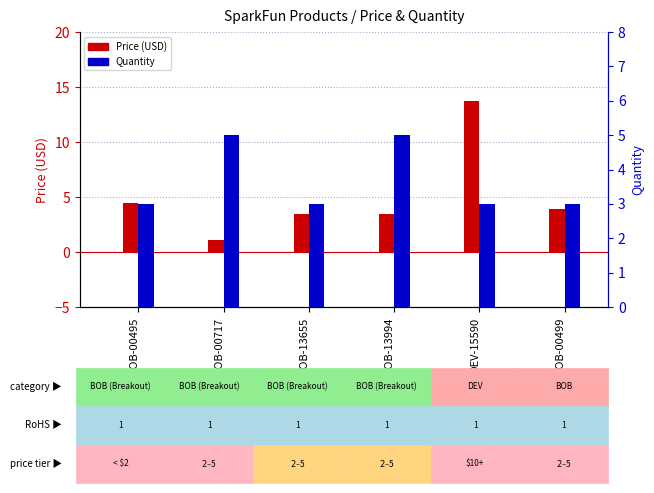

Is it true that Price (USD) equals 13.7 at DEV-15590?

True